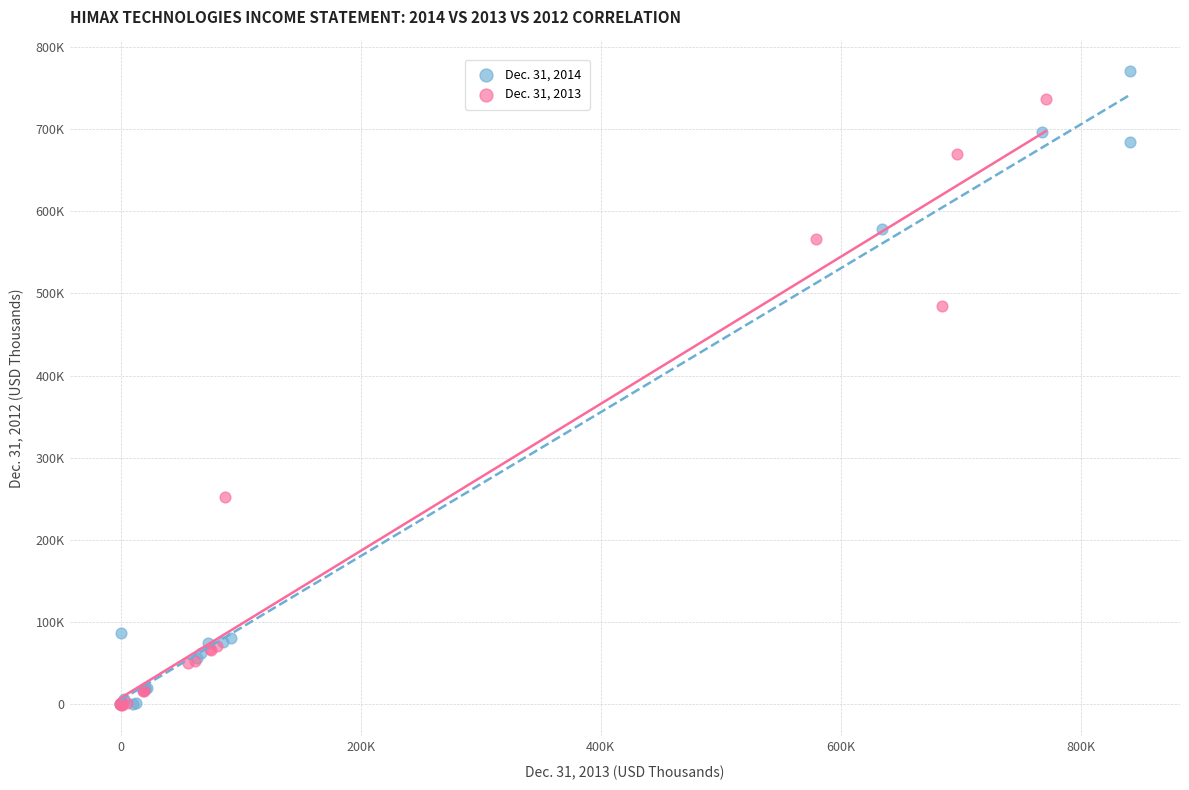

What are all the series names shown in the legend?

Dec. 31, 2014, Dec. 31, 2013